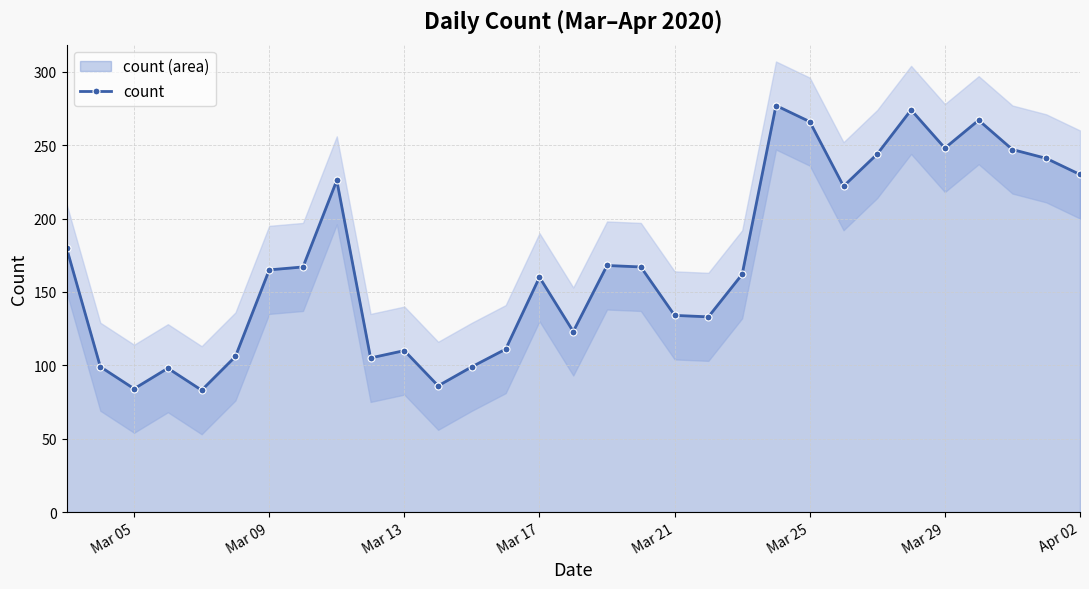

What is the average value?

170